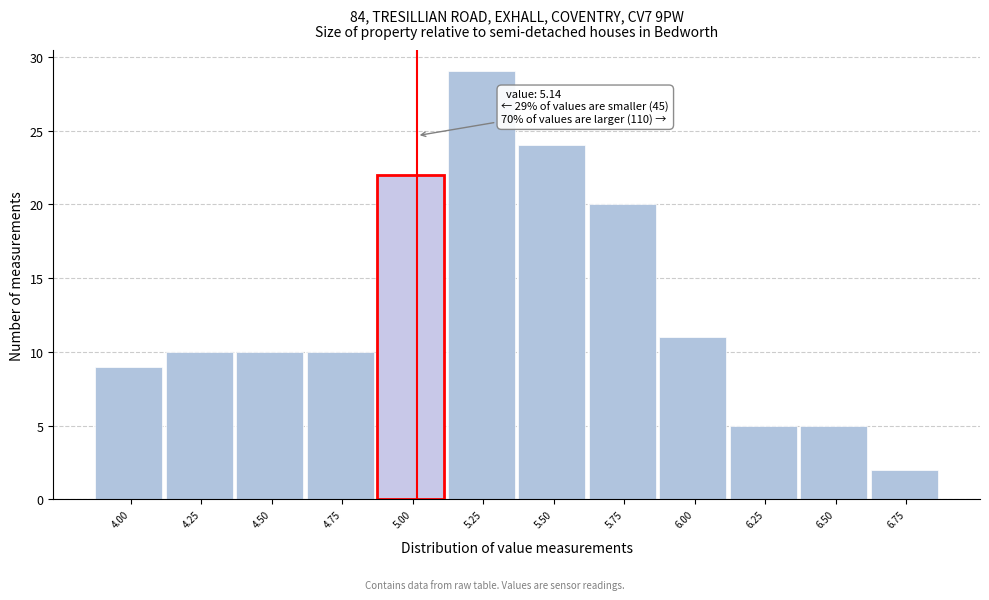

Reading right to left, extract all data points from this chart.

6.75=2	6.50=5	6.25=5	6.00=11	5.75=20	5.50=24	5.25=29	5.00=22	4.75=10	4.50=10	4.25=10	4.00=9